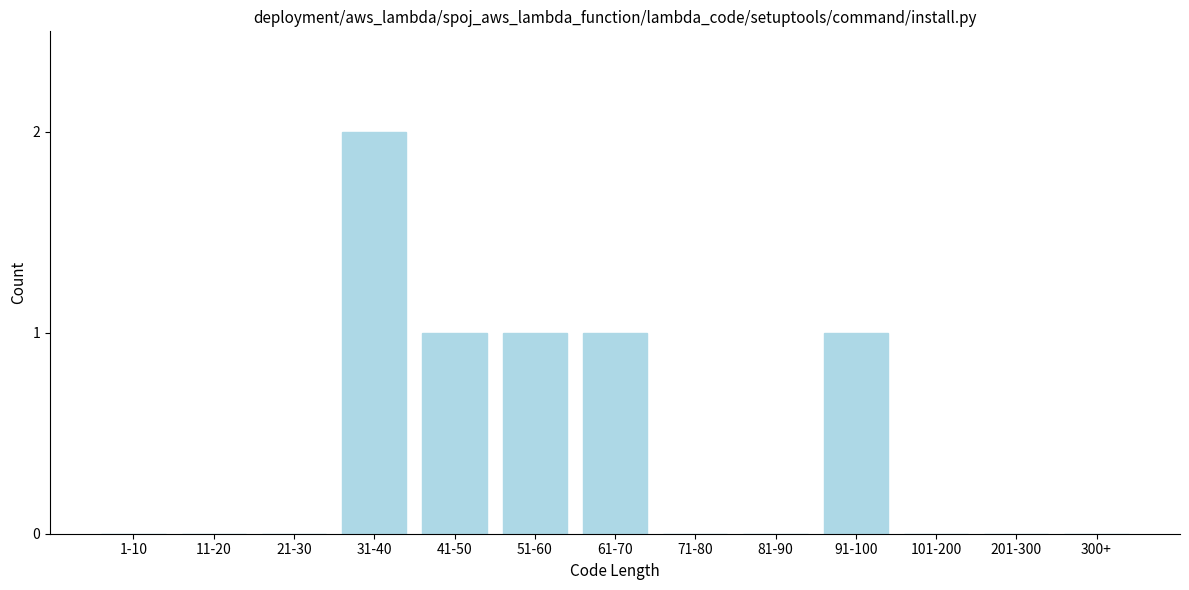

Reading left to right, list all the values displayed in this chart.

1-10=0	11-20=0	21-30=0	31-40=2	41-50=1	51-60=1	61-70=1	71-80=0	81-90=0	91-100=1	101-200=0	201-300=0	300+=0